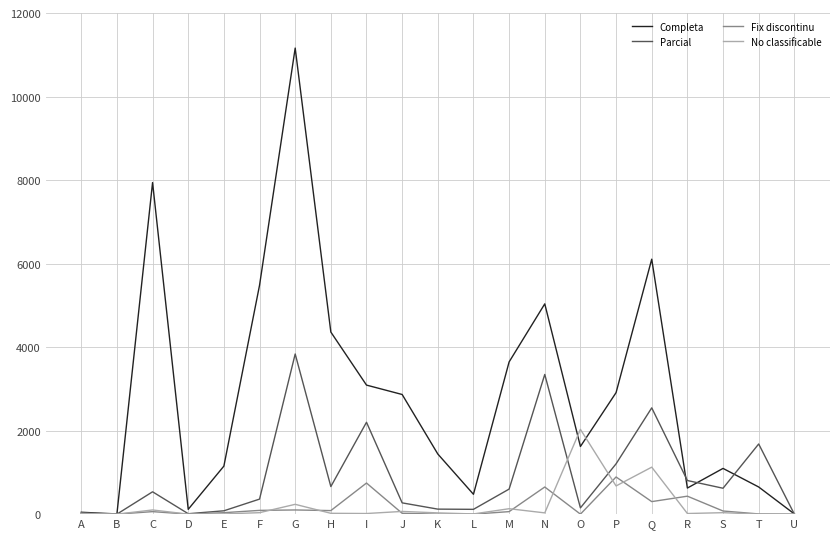

The Fix discontinu series shows 0 at K. True or false?

True